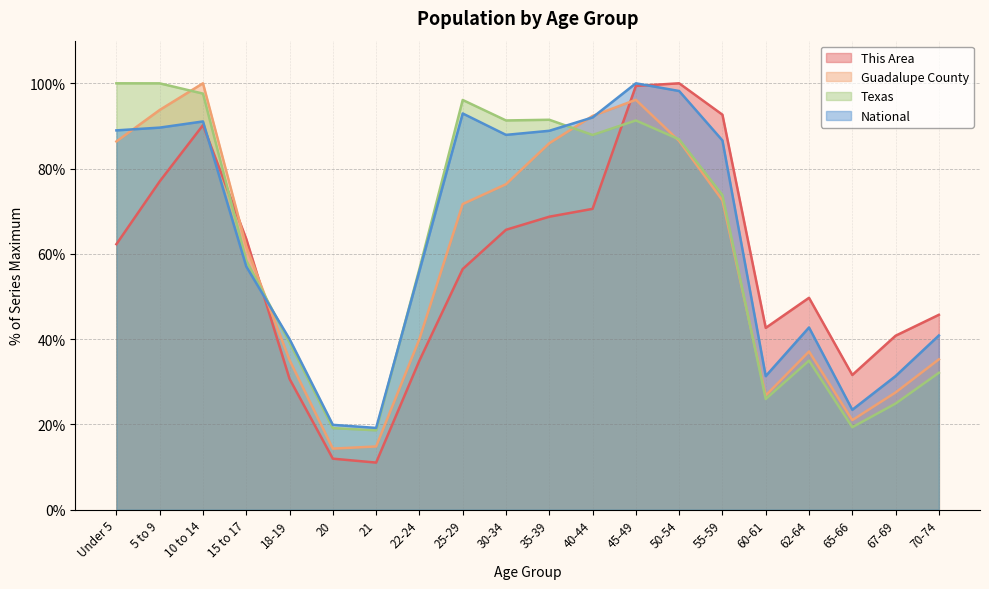

What is the greatest value displayed?

100.0